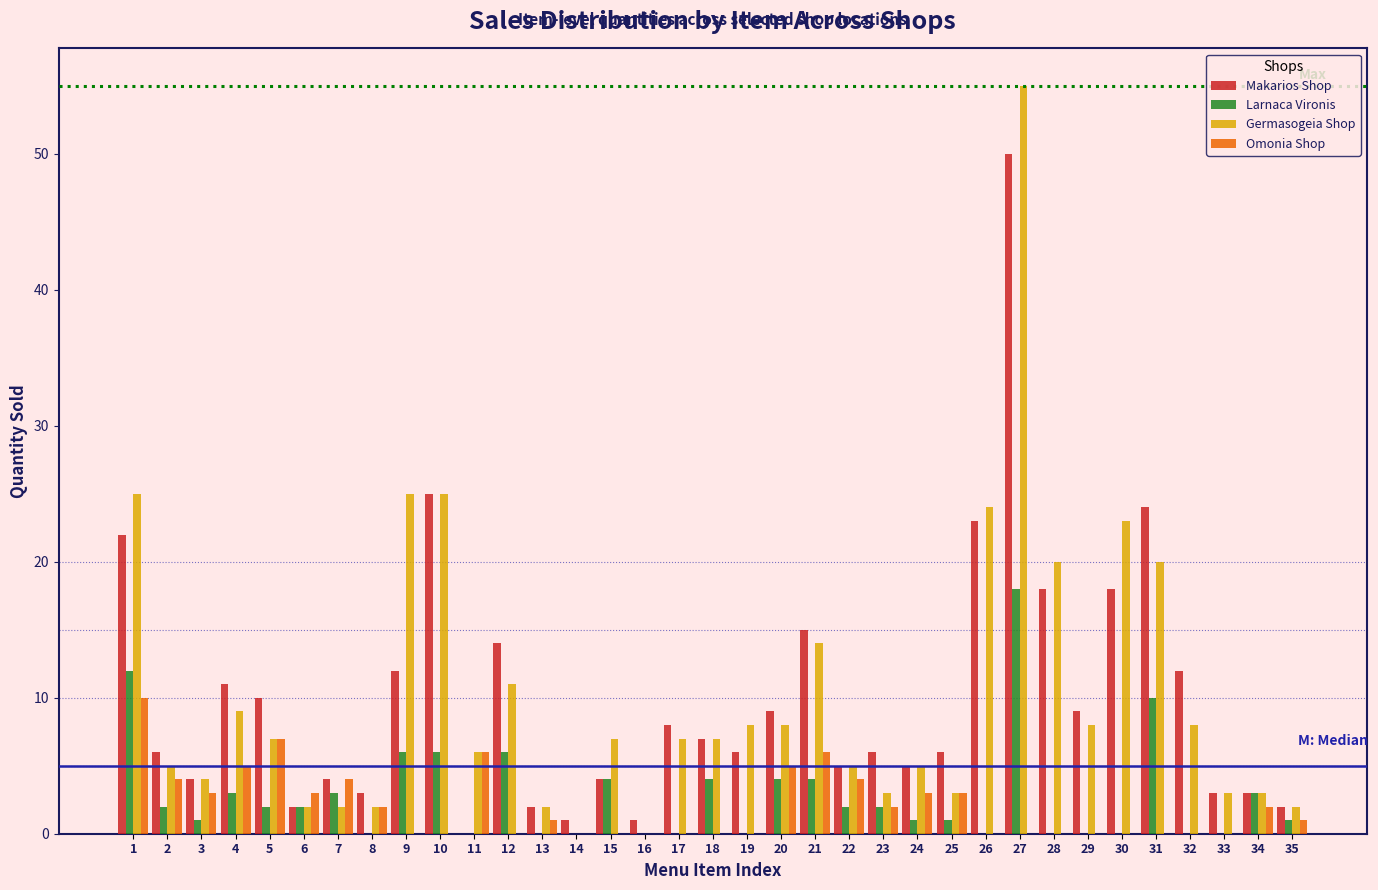

Which label corresponds to the largest value in the chart?

27